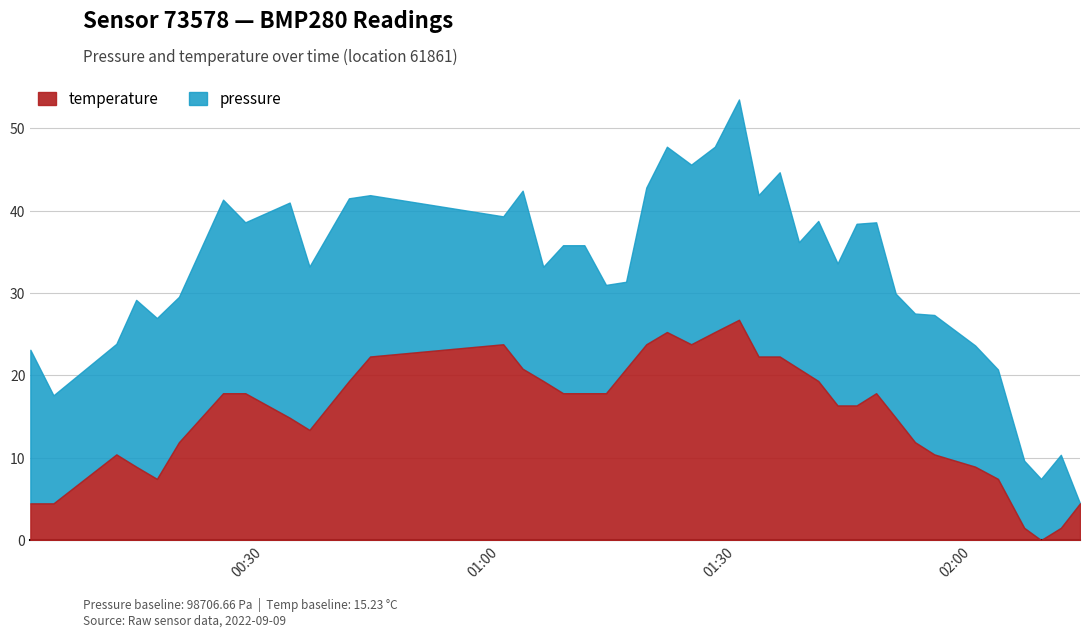

Rank the series by their average value, from lowest to highest.

temperature, pressure